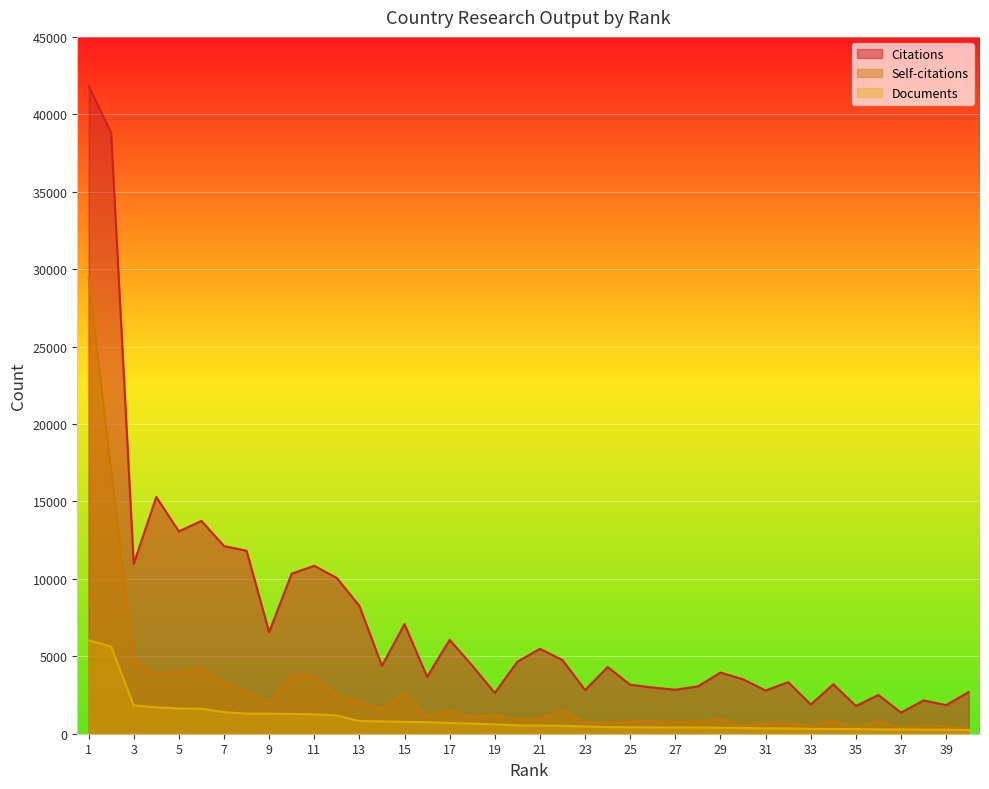

What is the value of the Citations point at the 2nd from the left?

38802